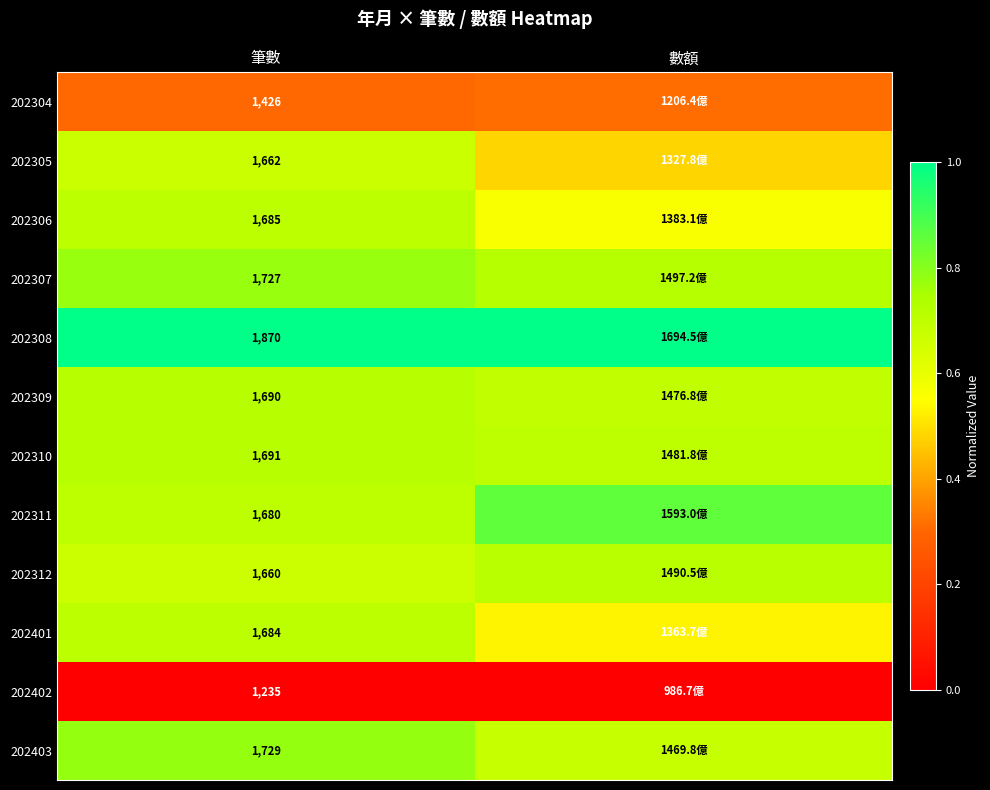

What is the maximum value shown in the chart?

1.0